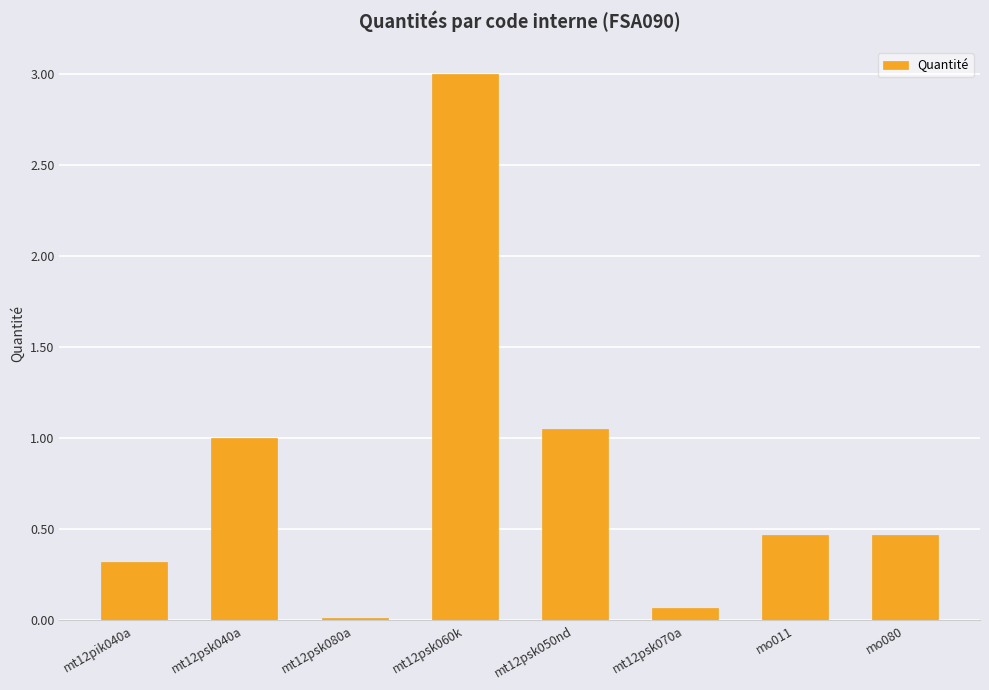

How many categories are shown in the chart?

8